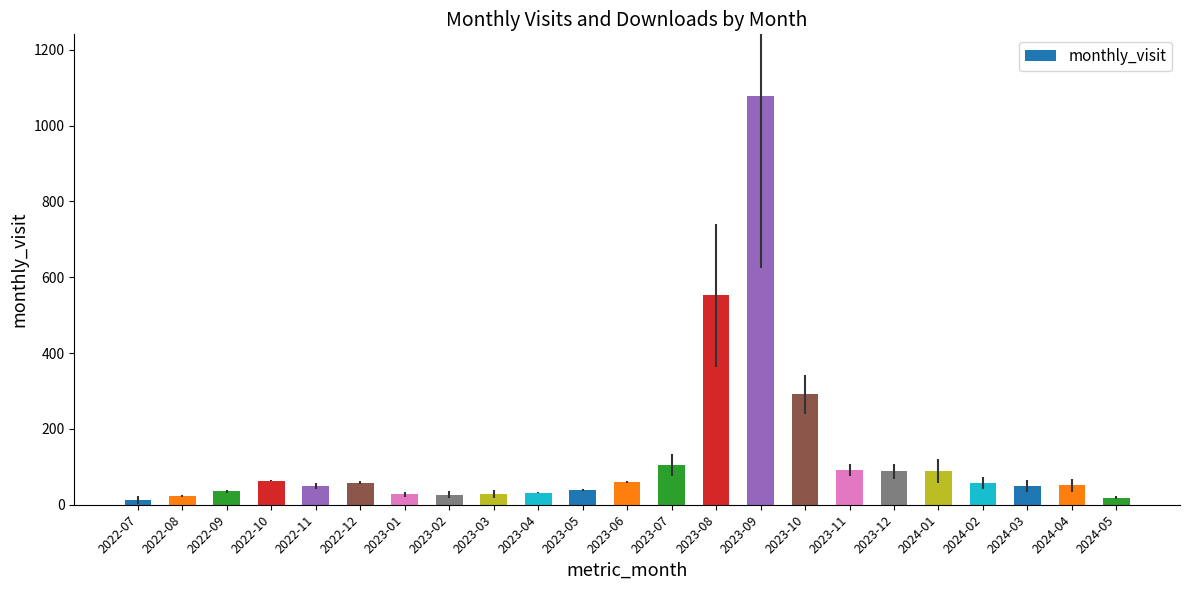

What is the sum of all values?

2925